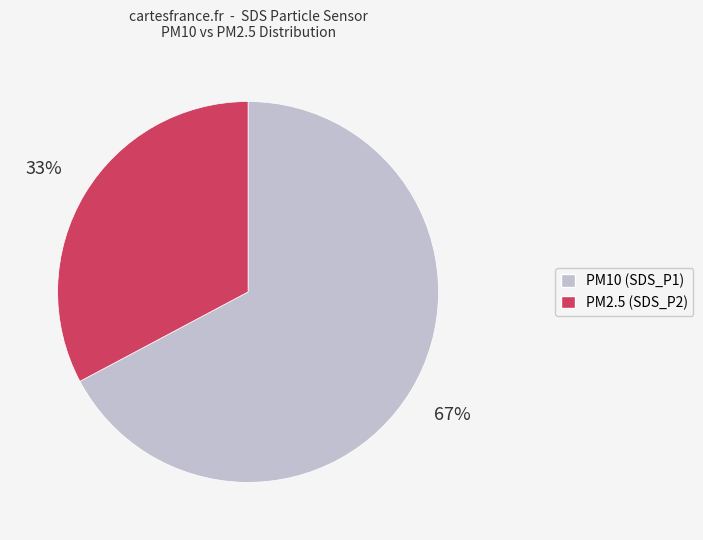

Is there a majority slice in this chart?

Yes